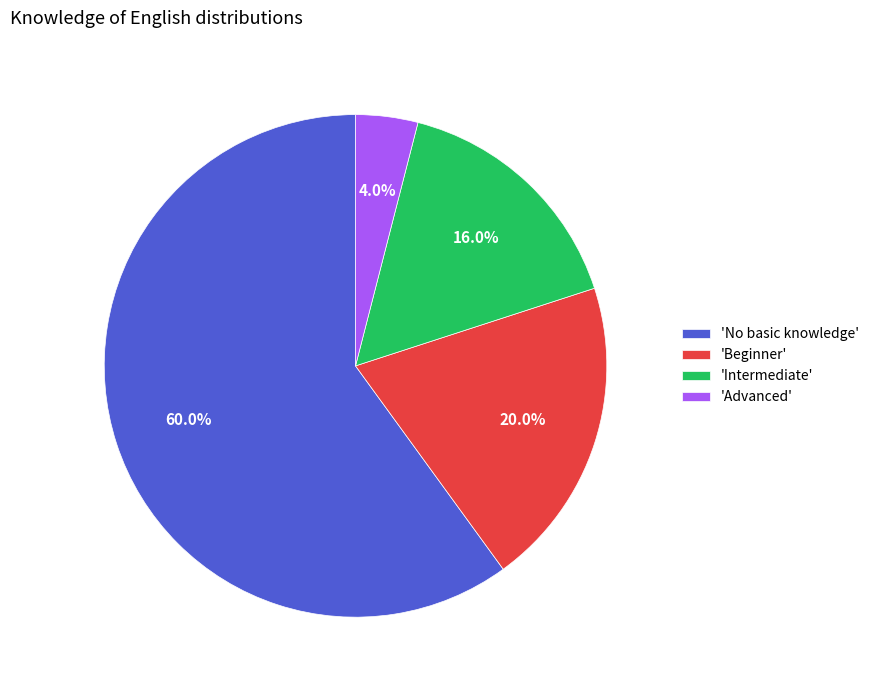

Count the number of slices in the pie.

4